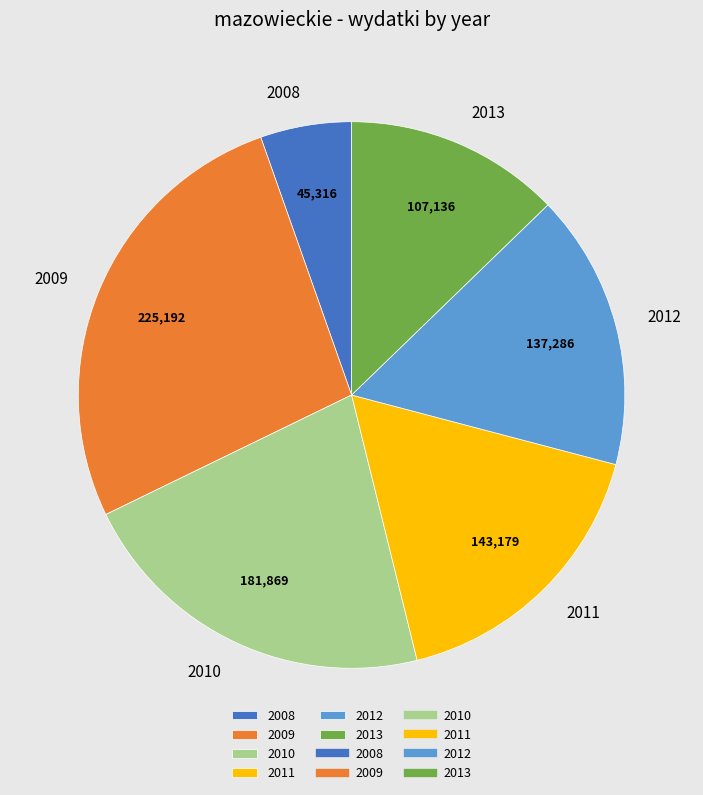

What is the largest slice in the pie chart?

2009